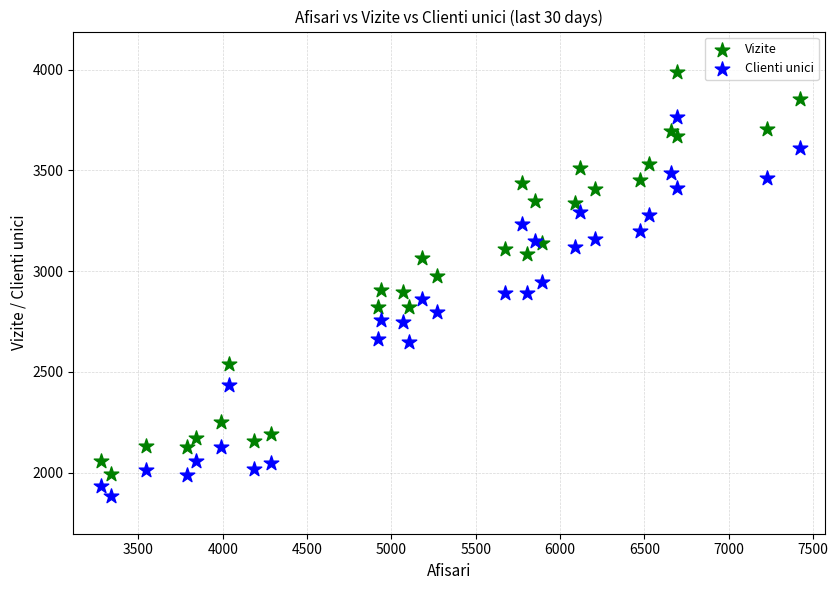

Which series reaches the maximum Y coordinate?

Vizite